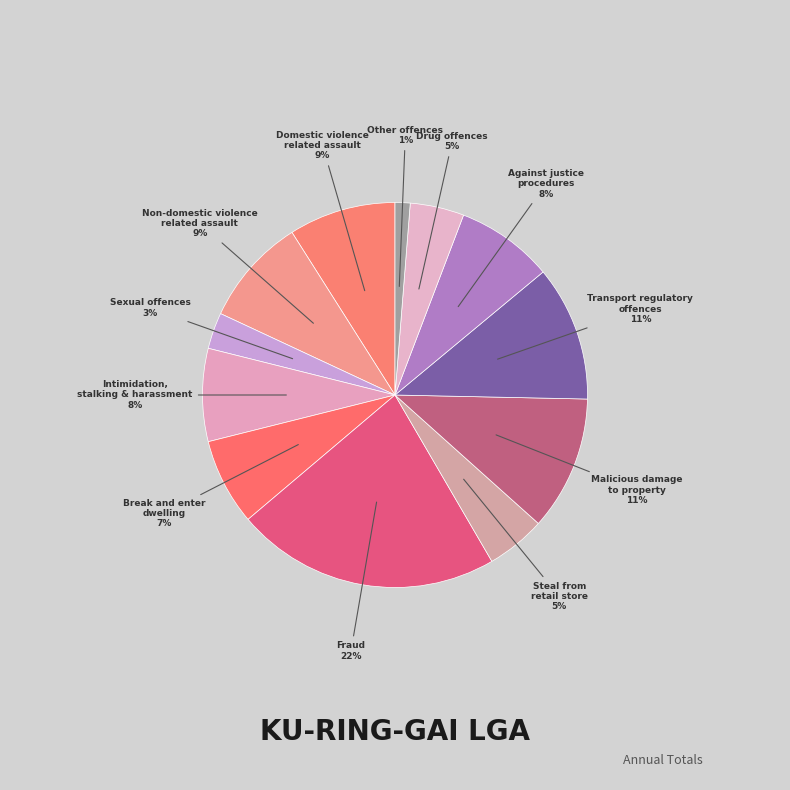

How many segments does this pie chart have?

12